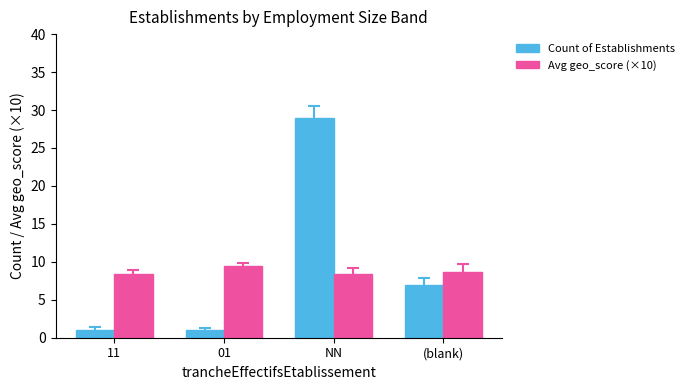

What is the lowest value of the Avg geo_score (×10) series?

8.4